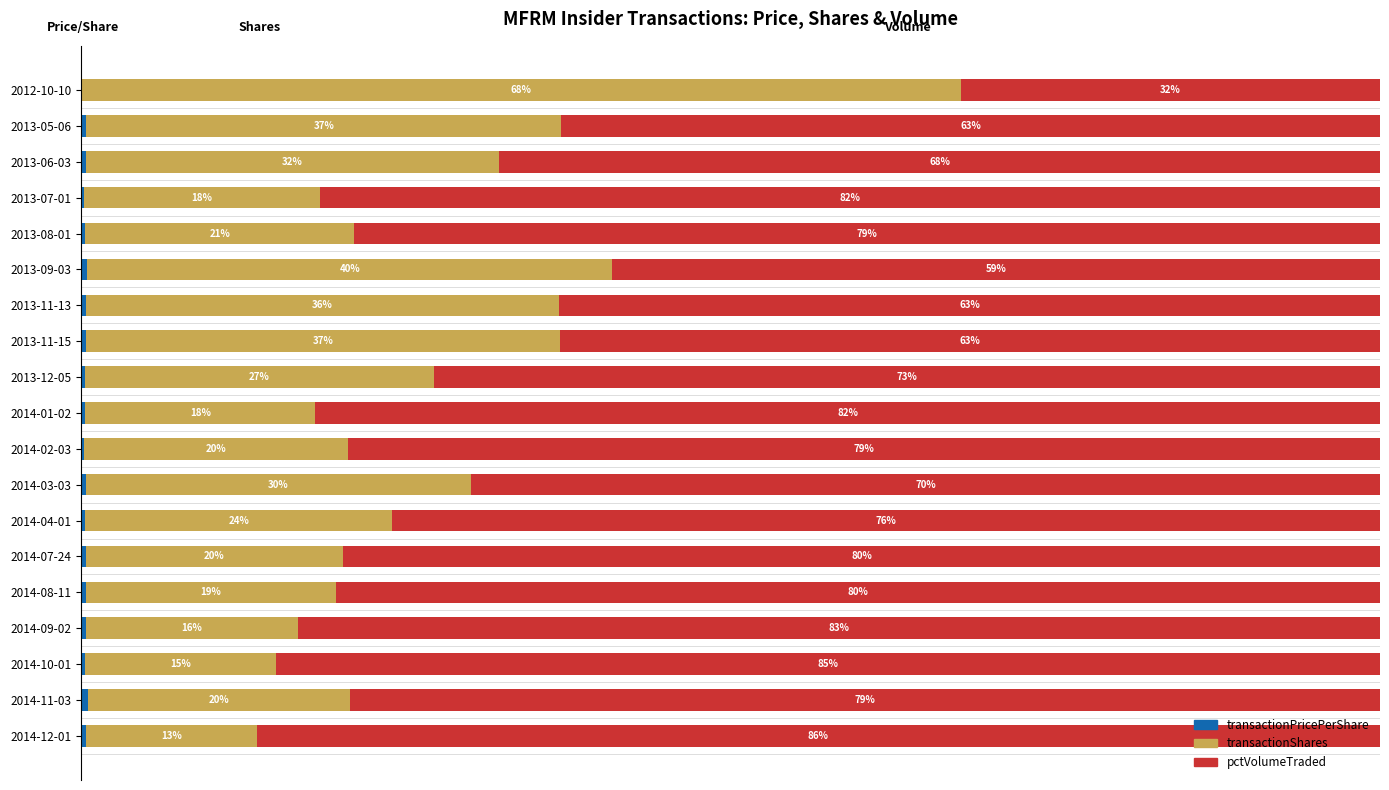

What is the average value of the pctVolumeTraded series?

72.8